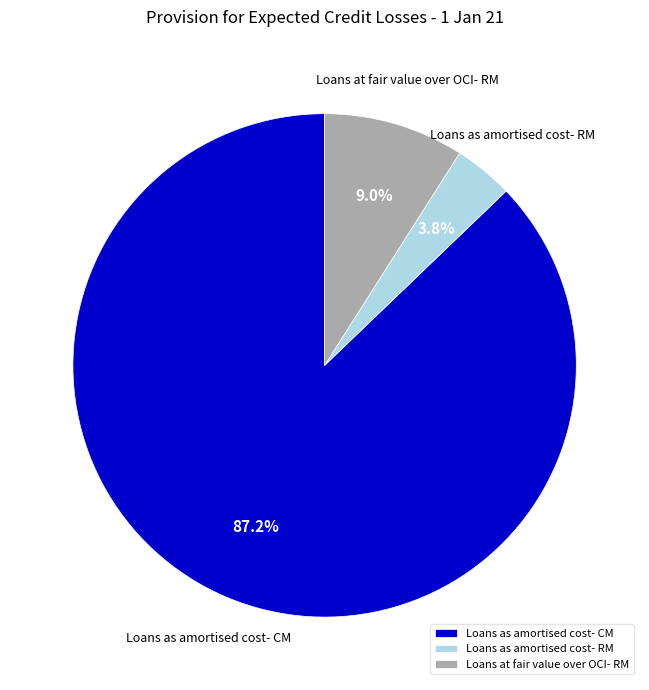

What is the ratio of the value at Loans as amortised cost- RM to the value at Loans at fair value over OCI- RM?

0.4